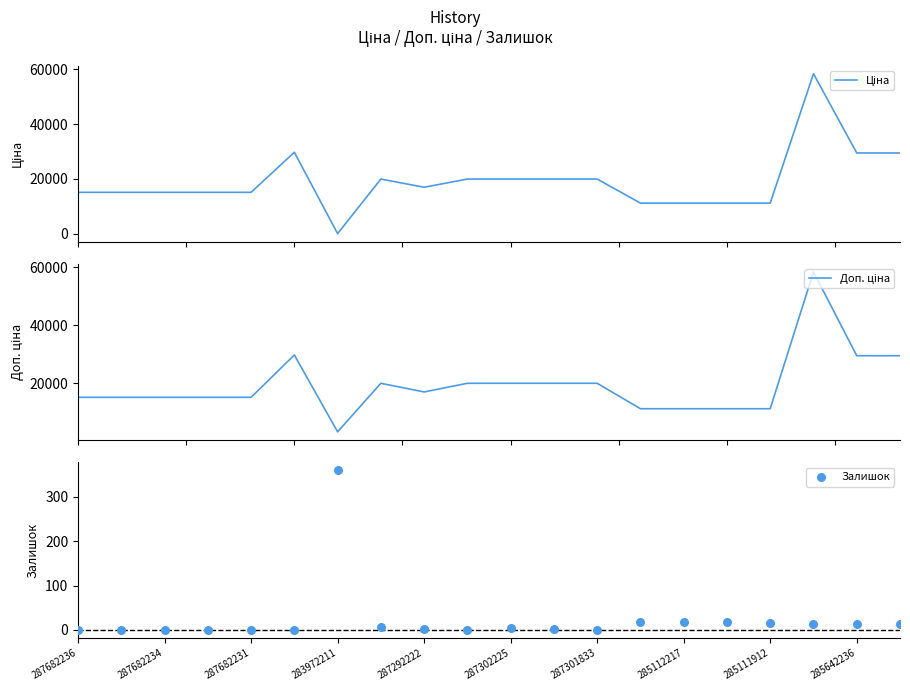

Which series contains the lowest Y value?

Залишок